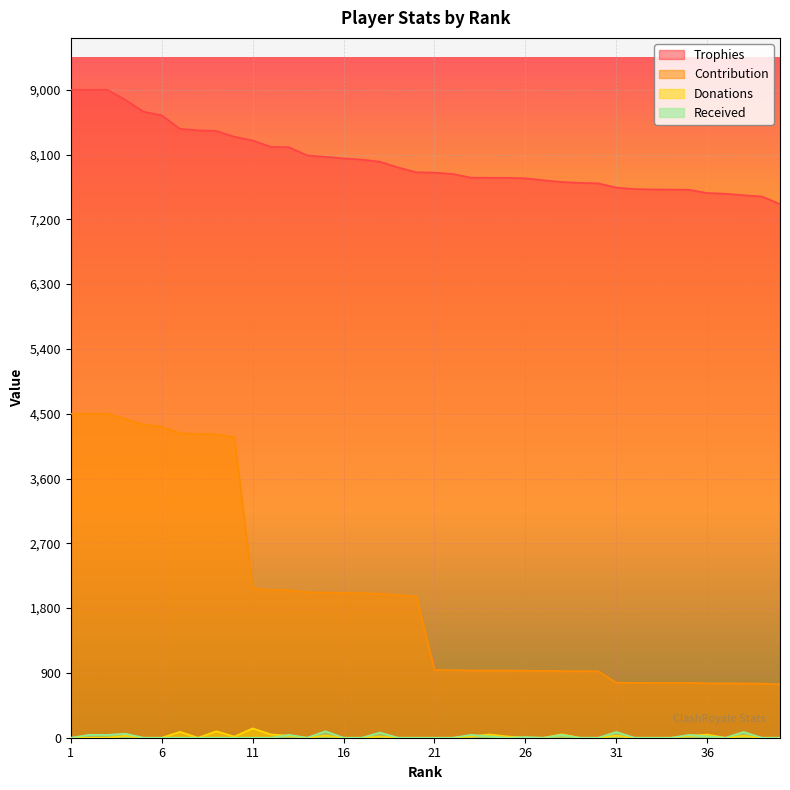

What is the total value across all series at 24?

8776